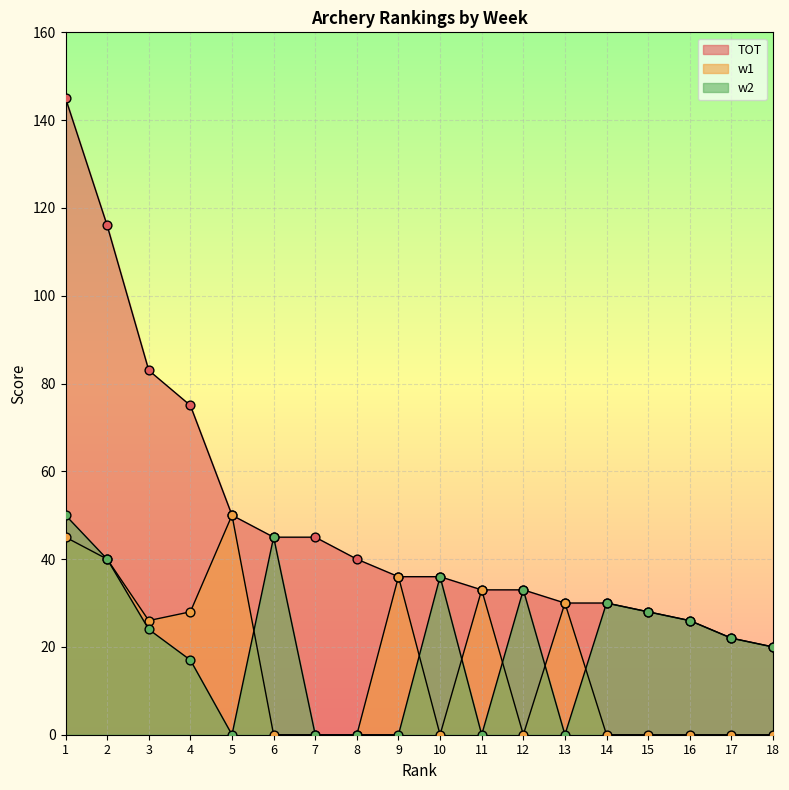

What are all the series names shown in the legend?

TOT, w1, w2